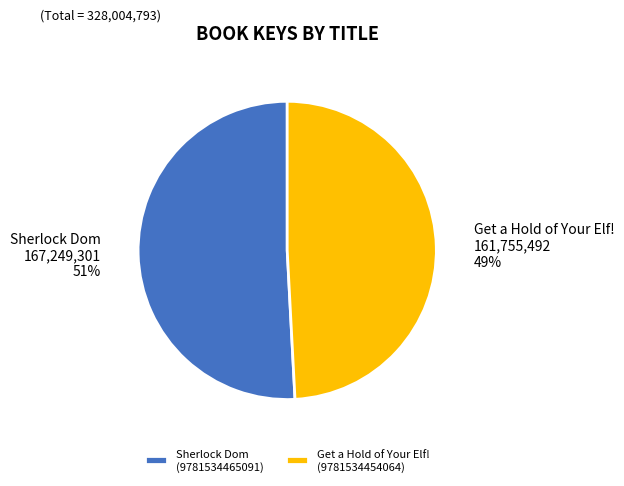

Between Get a Hold of Your Elf! (9781534454064) and Sherlock Dom (9781534465091), which is larger?

Sherlock Dom (9781534465091)